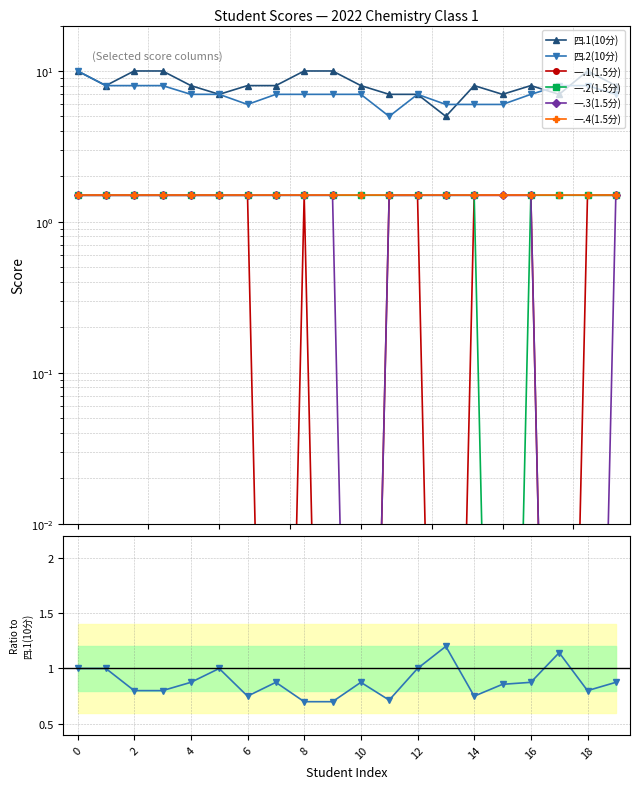

Does the chart have visible grid lines?

Yes